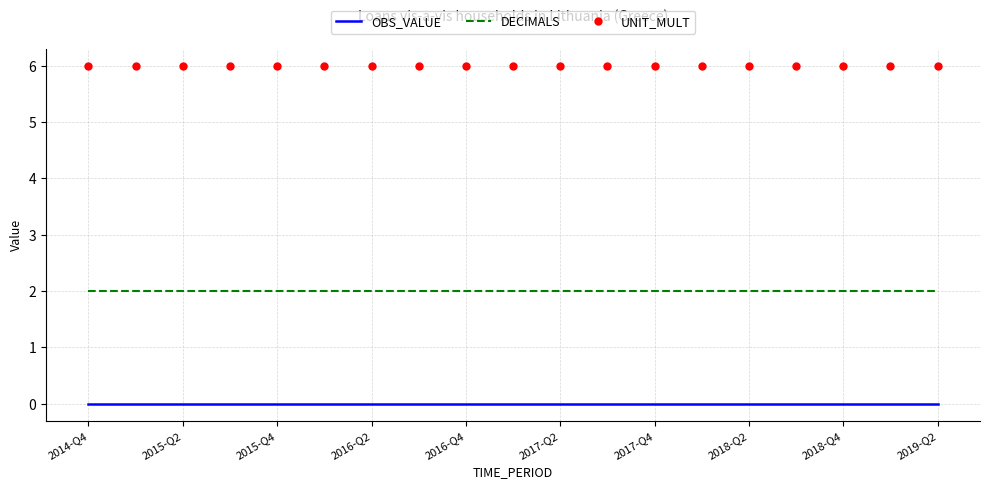

What are all the series names shown in the legend?

OBS_VALUE, DECIMALS, UNIT_MULT